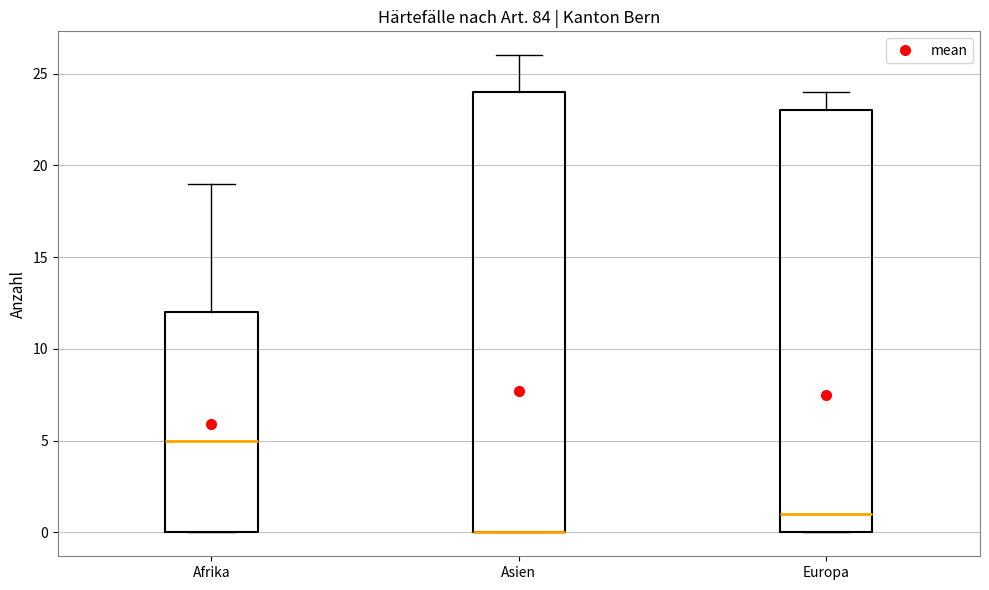

Comparing the boxes themselves (not the whiskers), which one is the tallest?

Asien